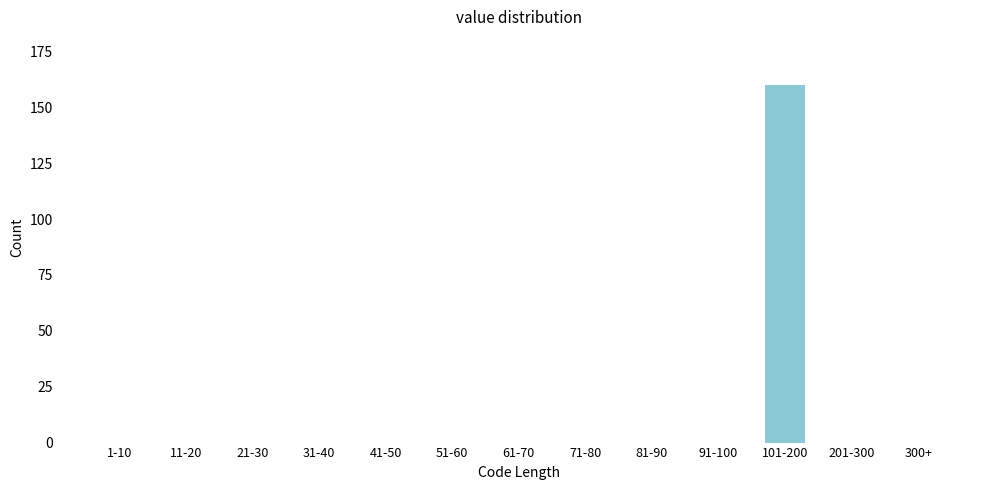

Reading left to right, list all the values displayed in this chart.

1-10=0	11-20=0	21-30=0	31-40=0	41-50=0	51-60=0	61-70=0	71-80=0	81-90=0	91-100=0	101-200=160	201-300=0	300+=0